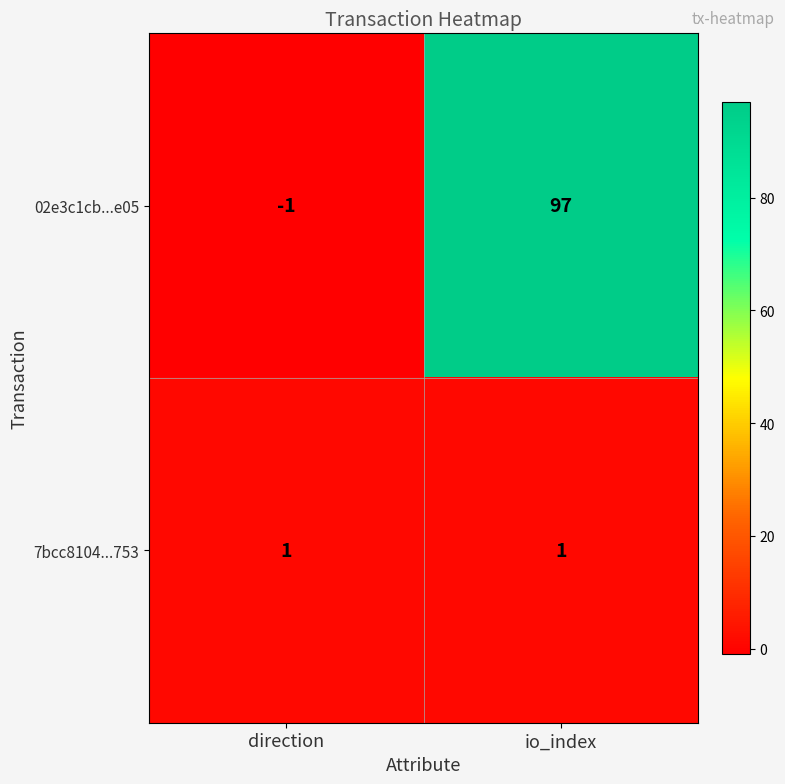

Rank the series at io_index from highest to lowest value.

02e3c1cb...e05, 7bcc8104...753